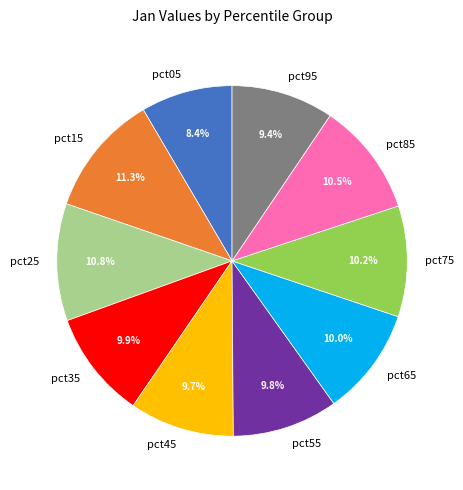

To the nearest percent, what is the difference between the pct95 and pct75 slice percentages?

1%